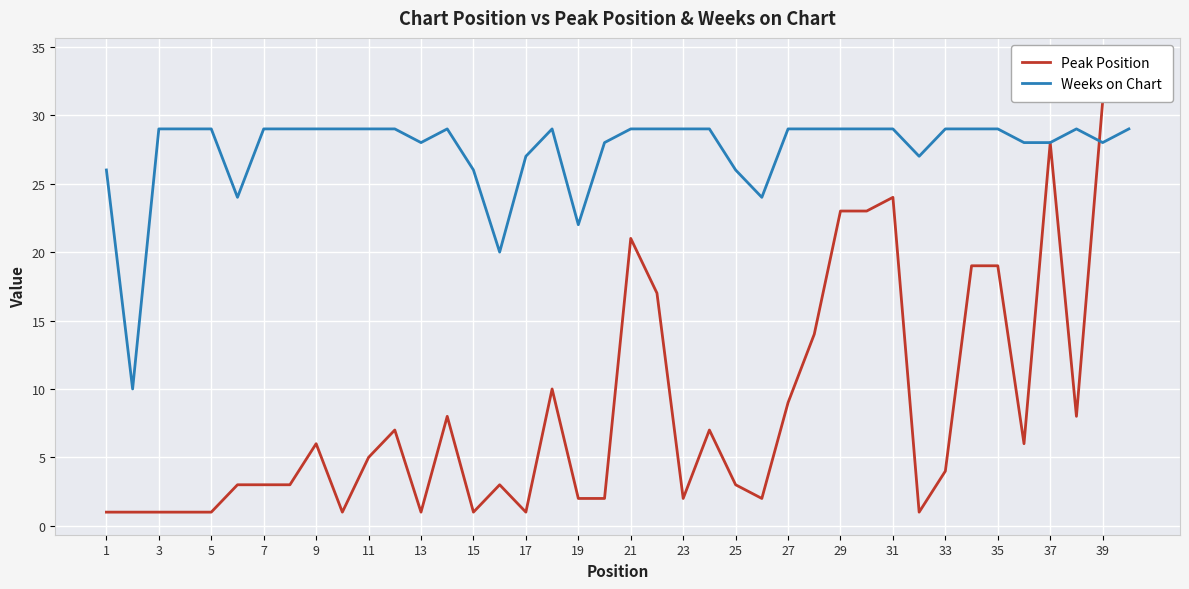

How many data points in Peak Position are less than 5?

20